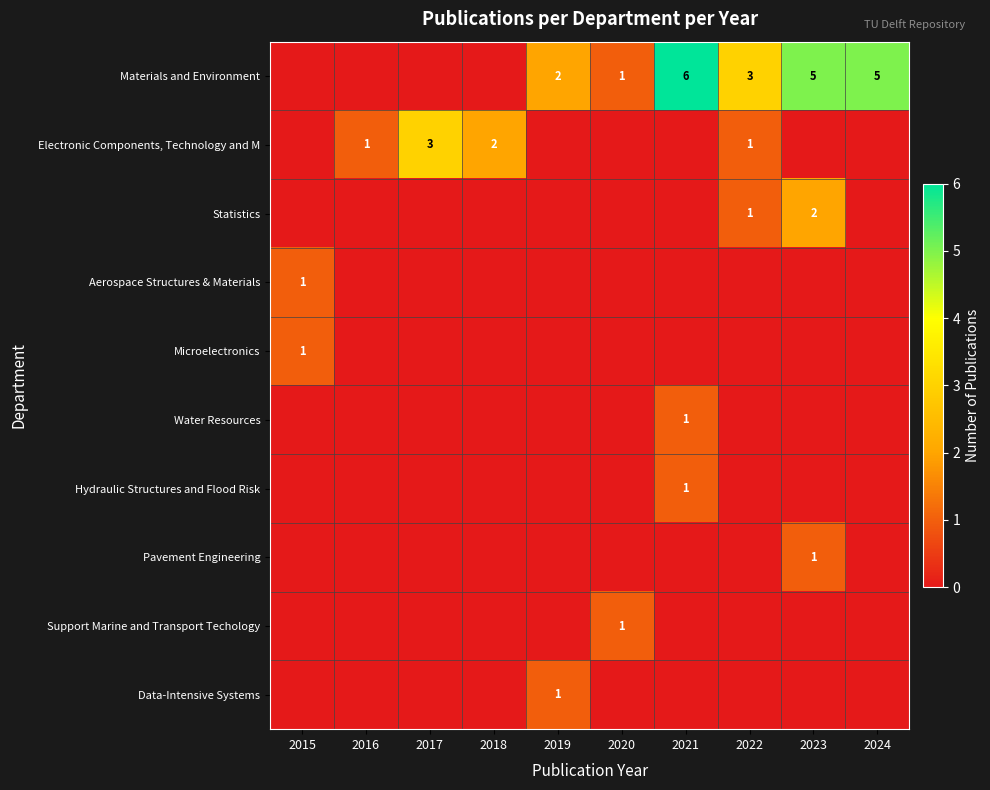

Rank the series by their maximum value, from lowest to highest.

Aerospace Structures & Materials, Microelectronics, Water Resources, Hydraulic Structures and Flood Risk, Pavement Engineering, Support Marine and Transport Techology, Data-Intensive Systems, Statistics, Electronic Components, Technology and M, Materials and Environment